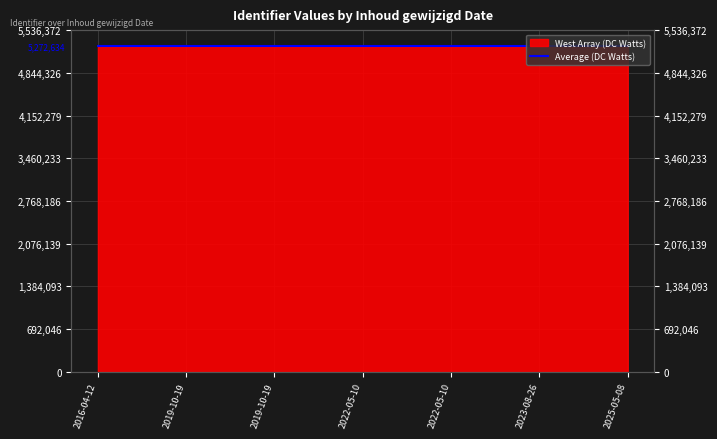

At which label does the data first exceed 5272639?

2022-05-10